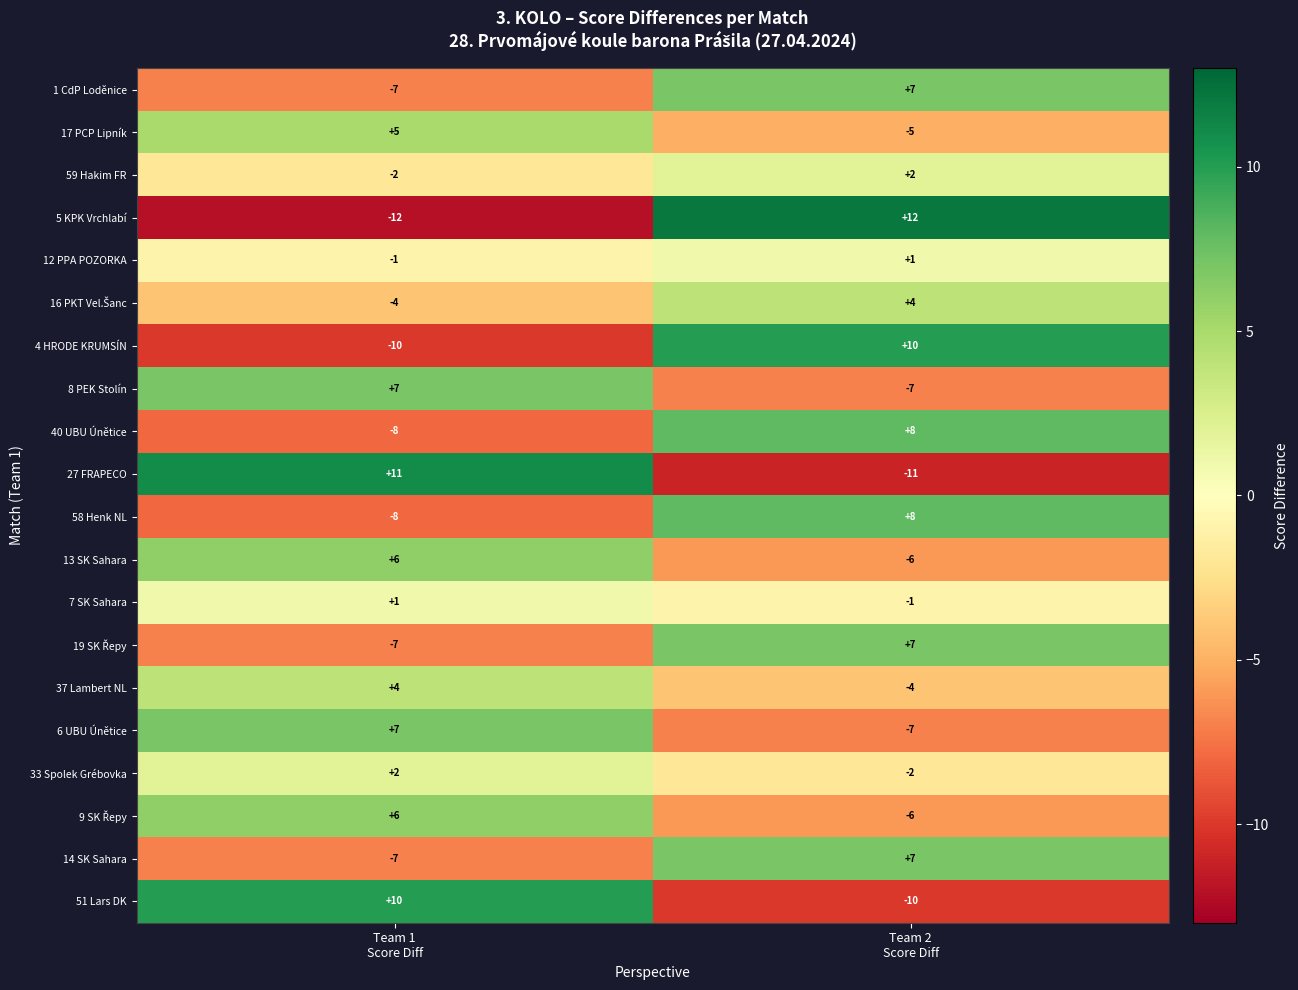

What is the maximum value shown in the chart?

12